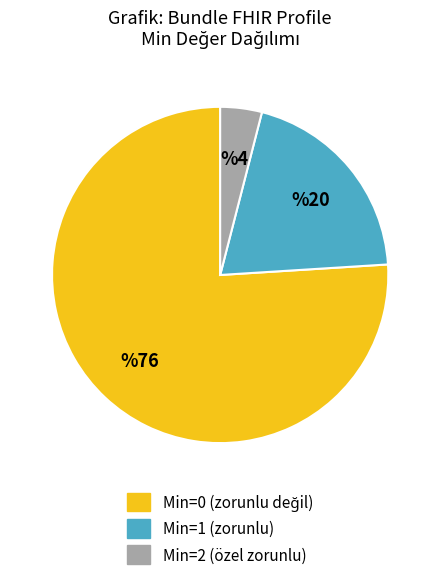

How many slices are in this pie chart?

3